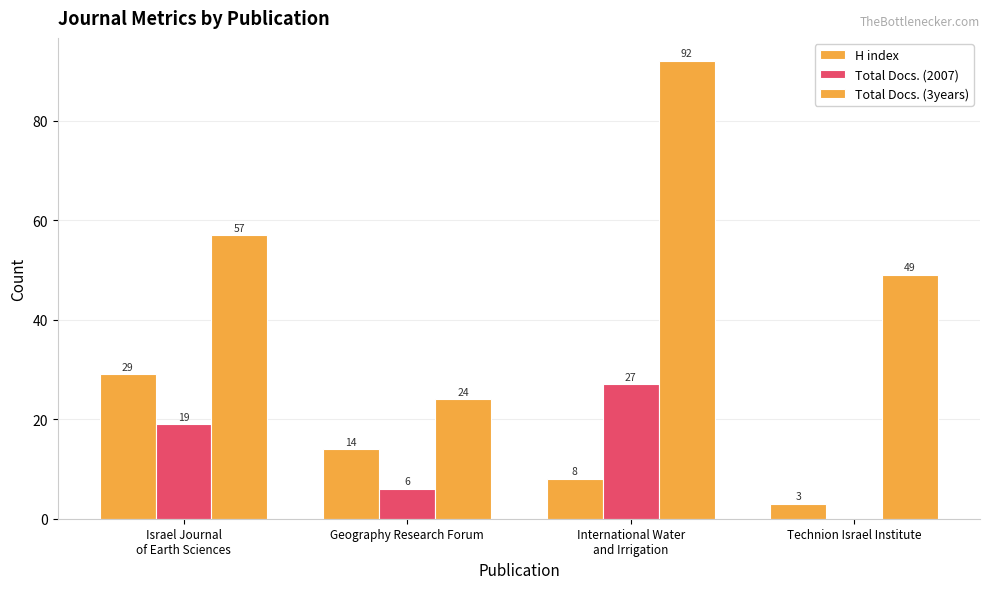

The Total Docs. (2007) series shows 0 at Technion Israel Institute. True or false?

True